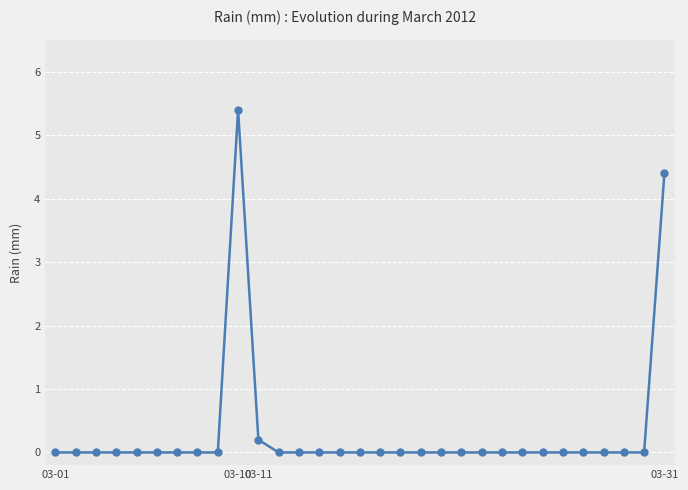

What is the maximum value shown in the chart?

5.4